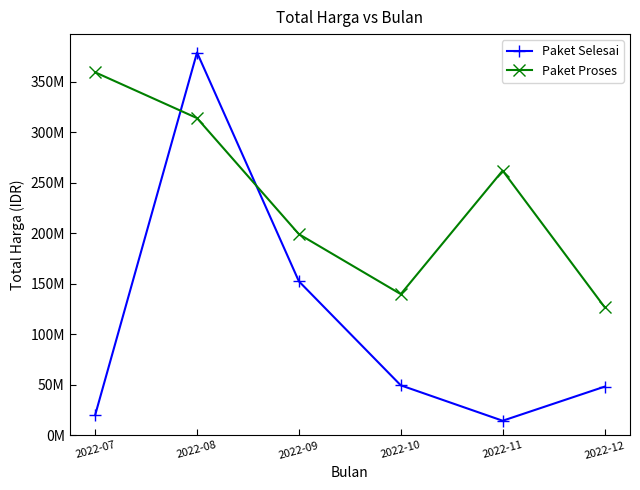

Is this an area chart (filled region under the line)?

No